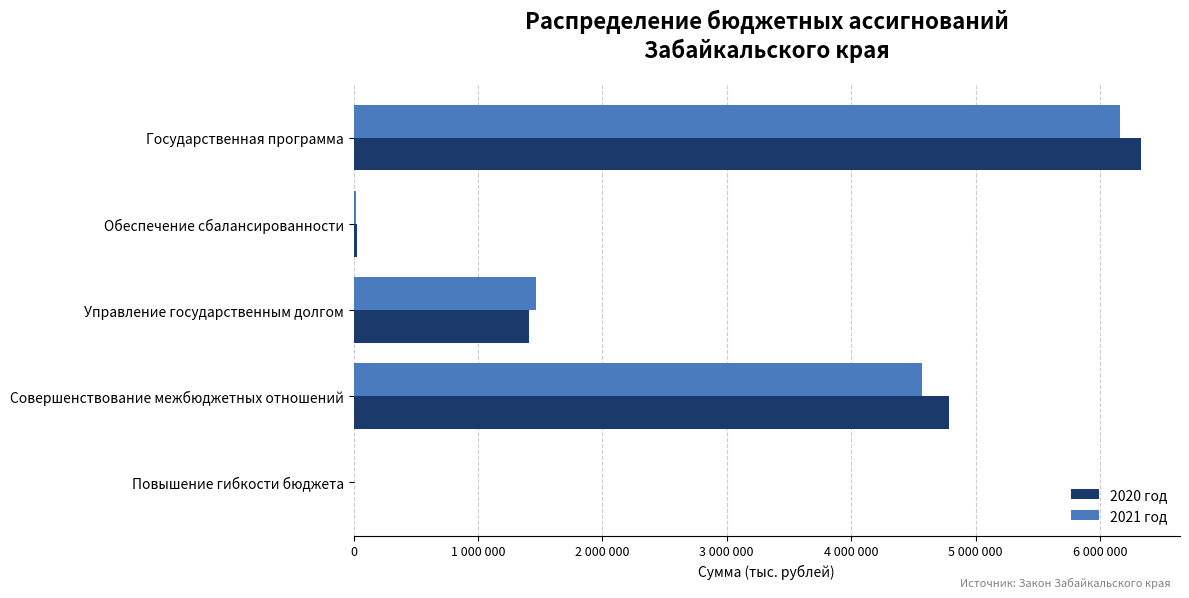

Which series has the widest spread of values?

2020 год